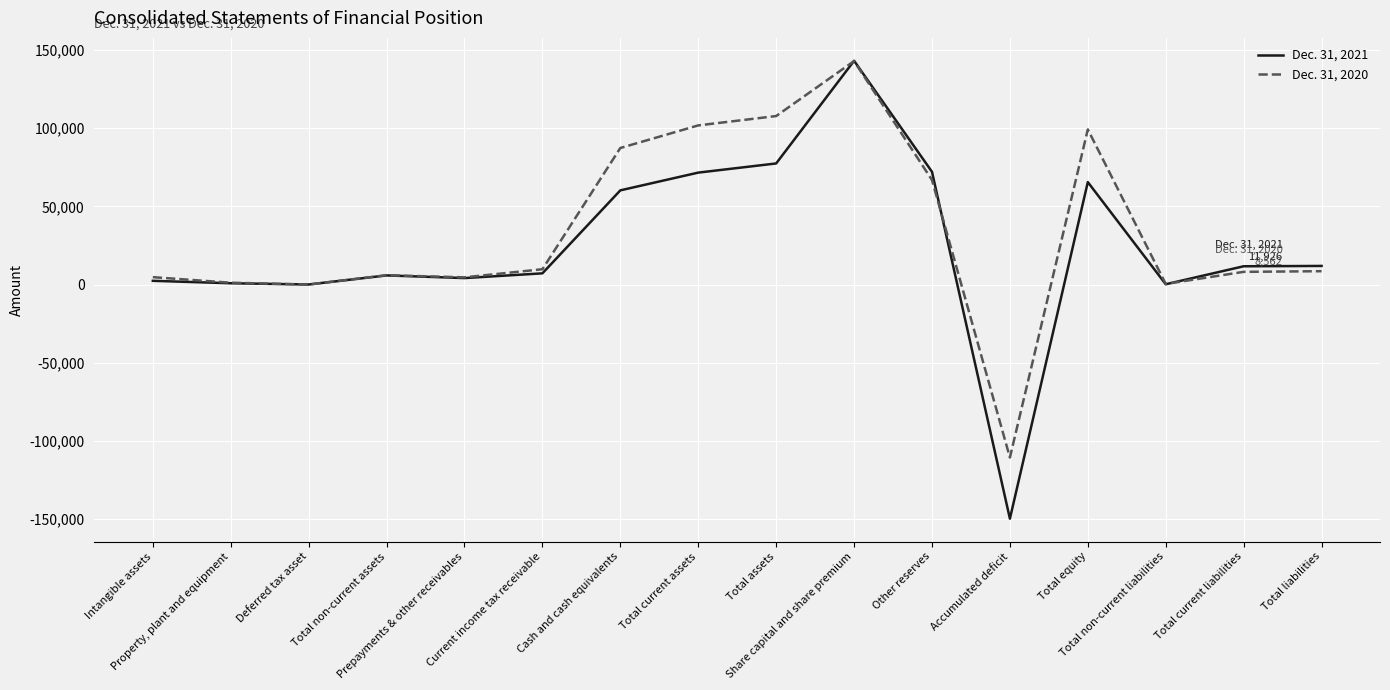

At which category does the chart reach its minimum across all series?

Accumulated deficit